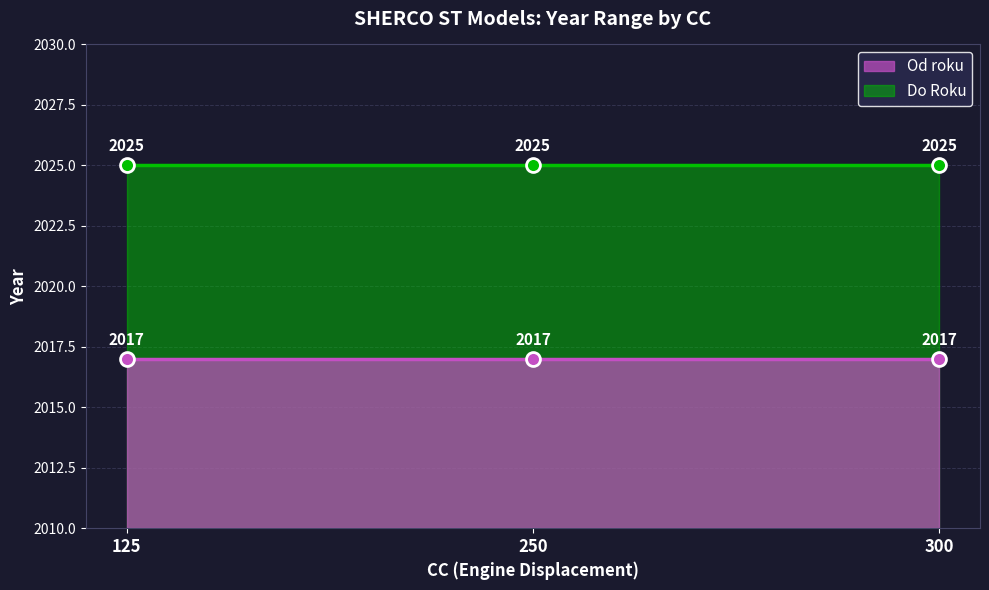

Is it true that Od roku equals 2017 at 300?

True